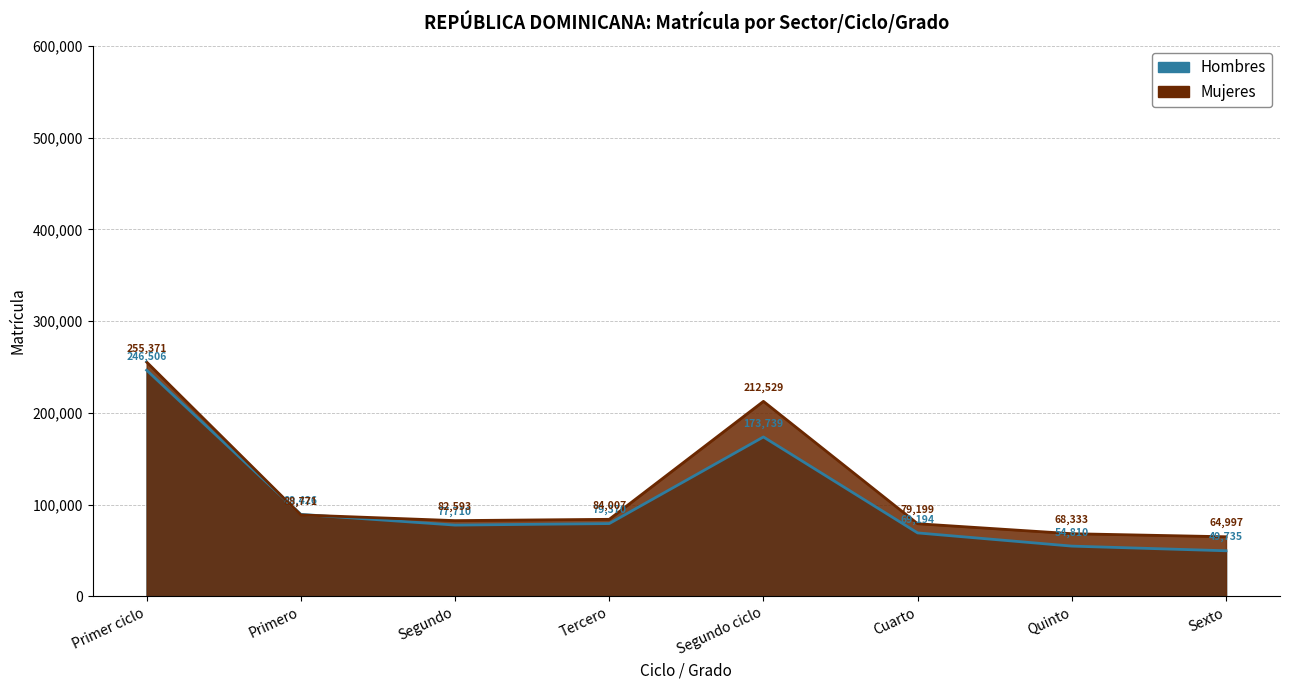

How many distinct data groups are displayed?

2